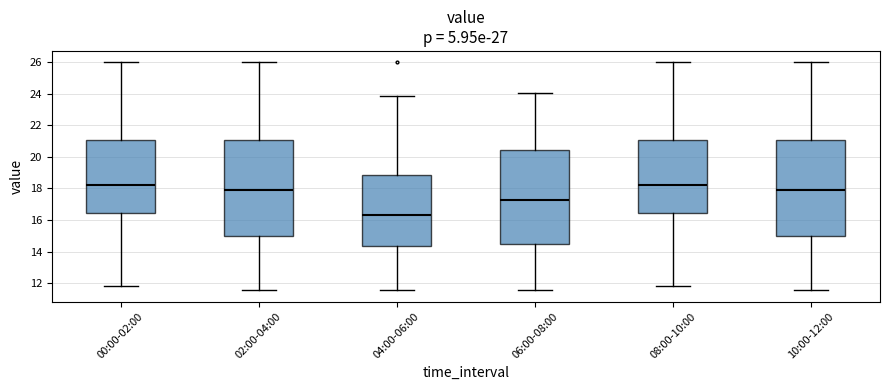

Reading left to right, read every box against the y-axis: the position of its median line, the range the box covers, and the ends of its whiskers. The values are not printed on the chart, so give them approximately, as read against the axis.

00:00-02:00: median 18.2, box 16.4 to 21.0, whiskers 11.8 to 26.0
02:00-04:00: median 18.0, box 15.0 to 21.0, whiskers 11.6 to 26.0
04:00-06:00: median 16.4, box 14.4 to 18.8, whiskers 11.6 to 23.8
06:00-08:00: median 17.2, box 14.4 to 20.4, whiskers 11.6 to 24.0
08:00-10:00: median 18.2, box 16.4 to 21.0, whiskers 11.8 to 26.0
10:00-12:00: median 18.0, box 15.0 to 21.0, whiskers 11.6 to 26.0